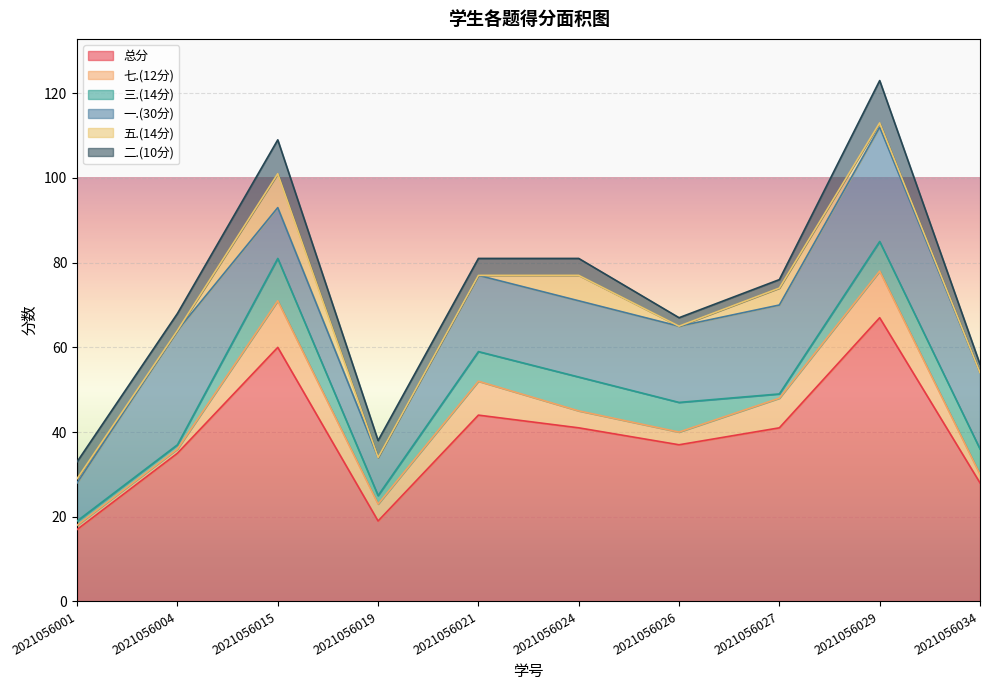

In 七.(12分), how many points are lower than both neighbors (excluding endpoints)?

2